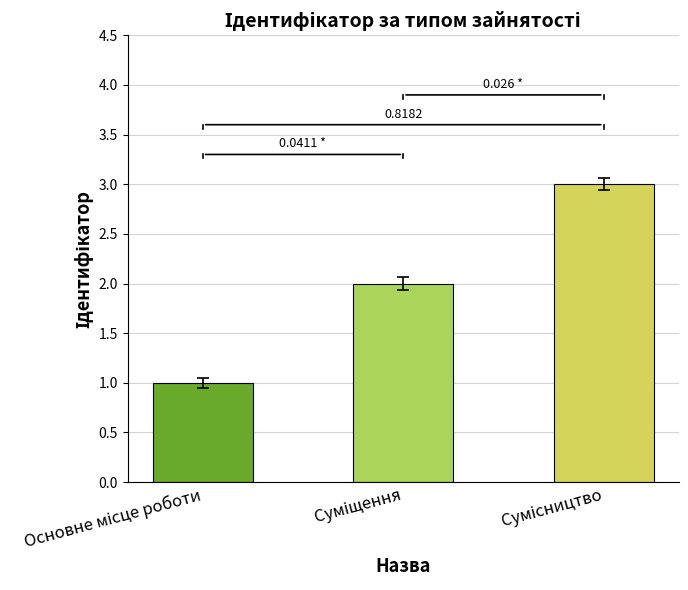

Reading left to right, transcribe all the data shown in this chart.

1	2	3